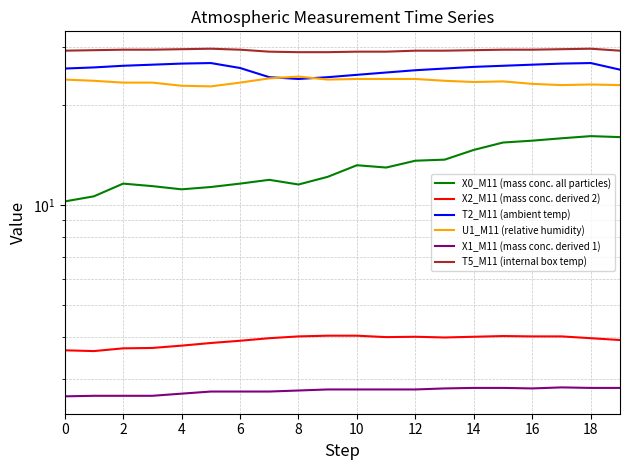

What is the value of the X1_M11 (mass conc. derived 1) point at the 10th from the left?

2.8